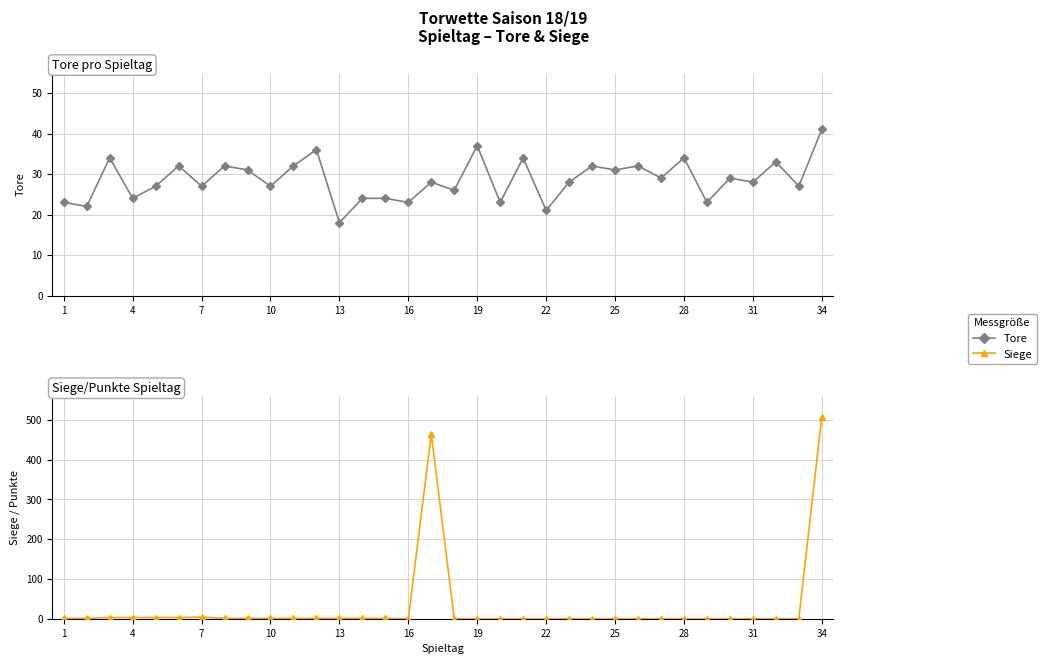

List the series in order of their peak value, highest first.

Siege, Tore